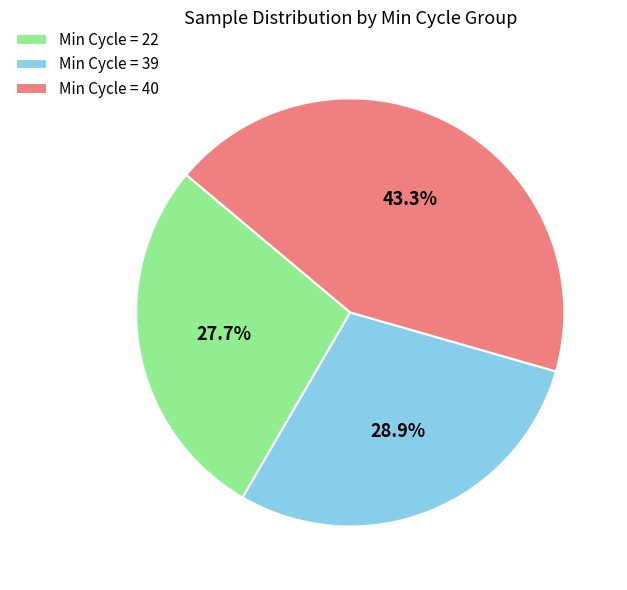

What portion of the pie excludes Min Cycle = 22?

72.3%